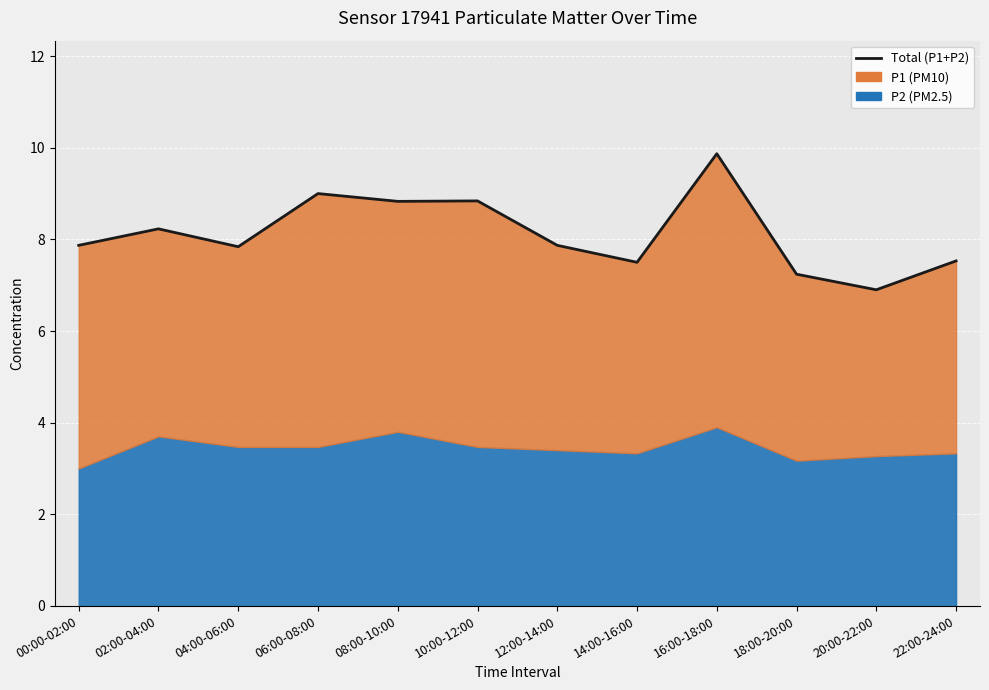

What is the greatest value displayed?

9.9